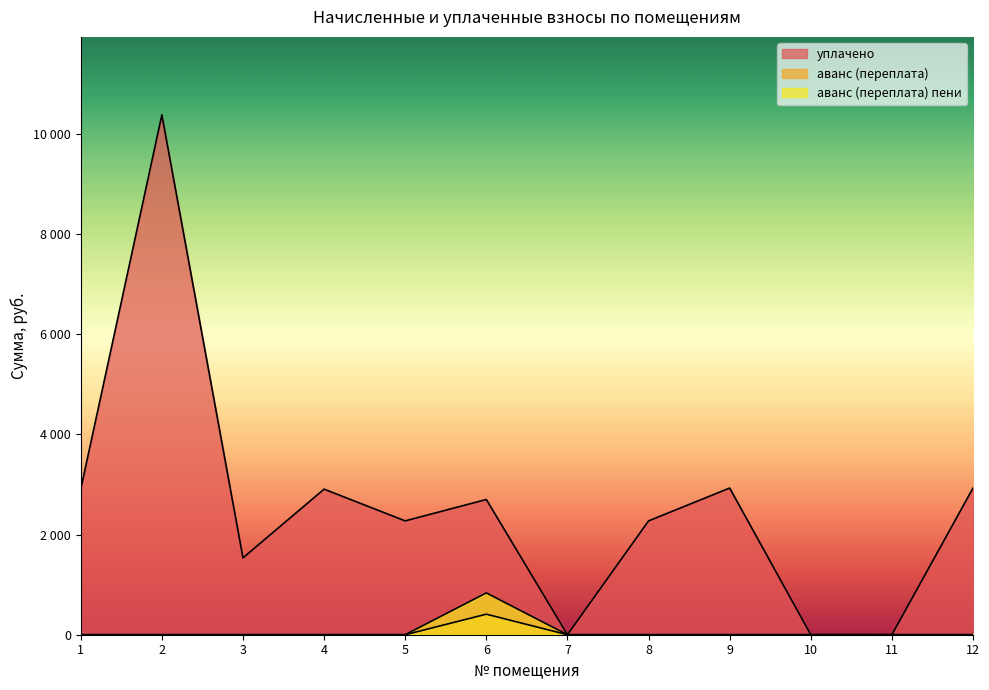

Which series has the widest spread of values?

уплачено